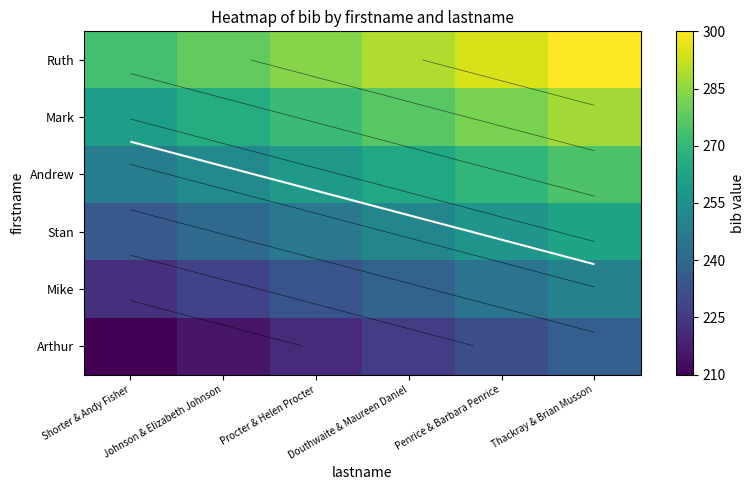

True or false: Mark has a value of 104.8 at Shorter & Andy Fisher.

False